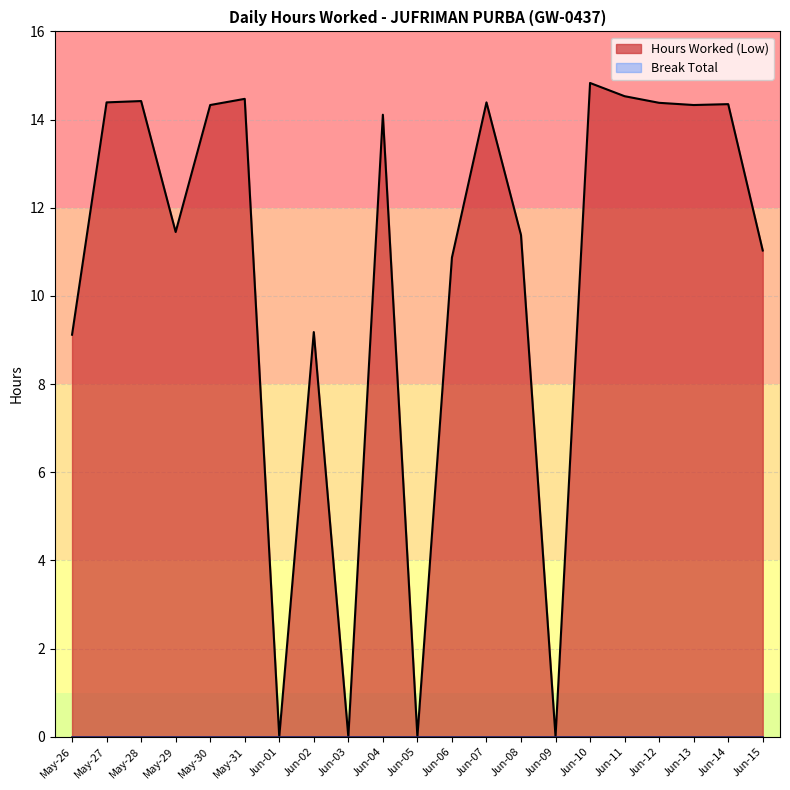

True or false: the data shows 11.4 at May-29.

True